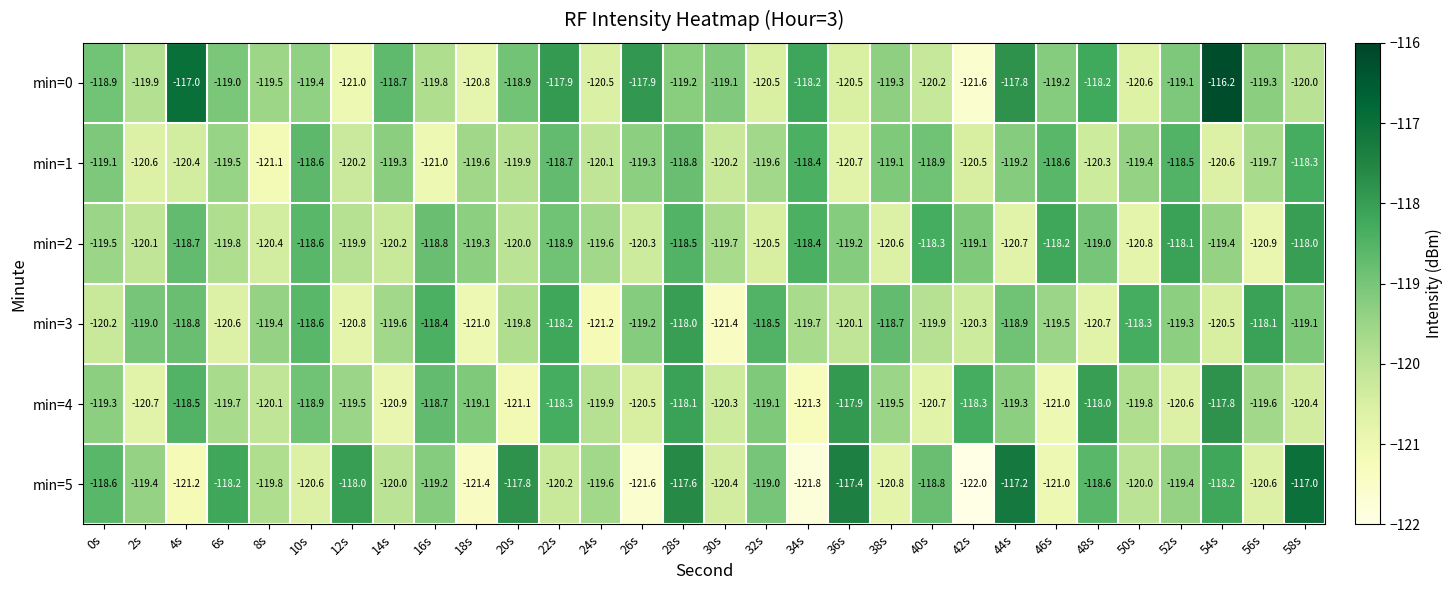

Rank the series at 54s from lowest to highest value.

min=1, min=3, min=2, min=5, min=4, min=0